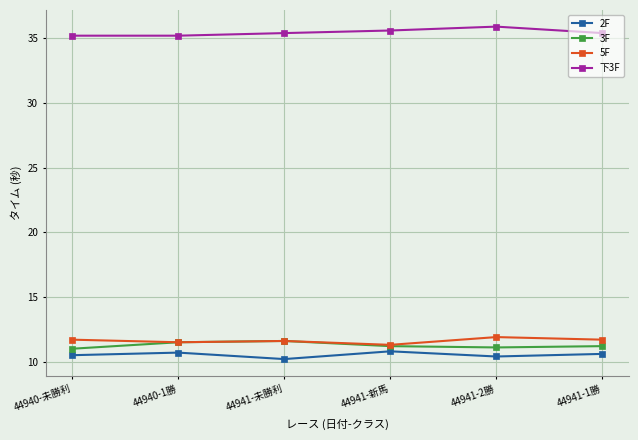

What is the maximum value shown in the chart?

35.9